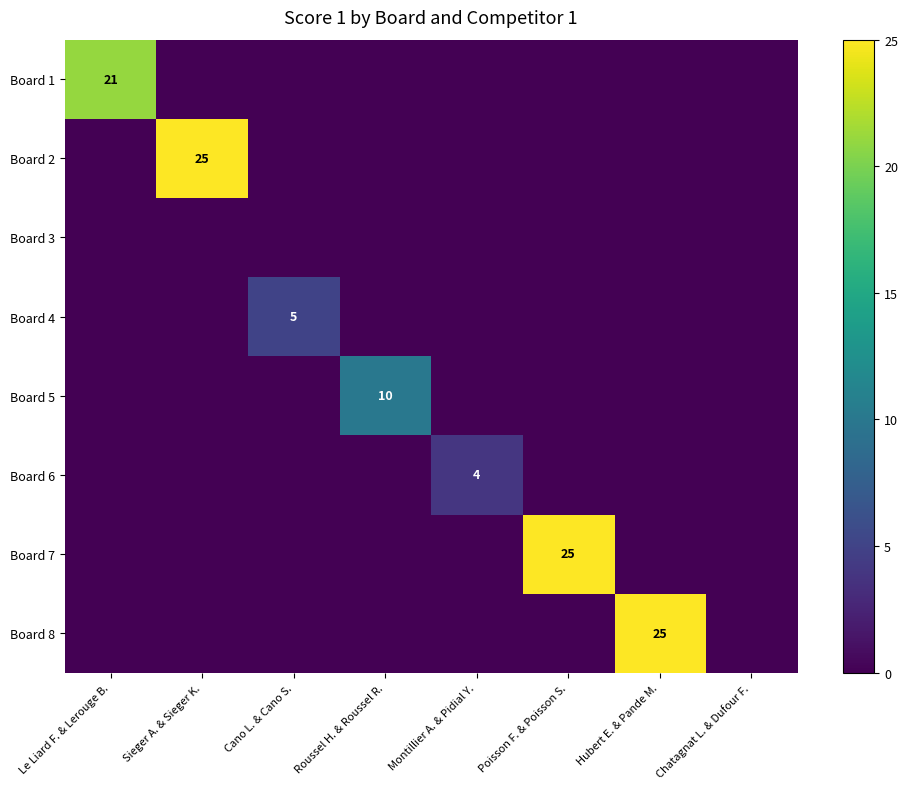

How many positive values does the Board 8 series have?

1